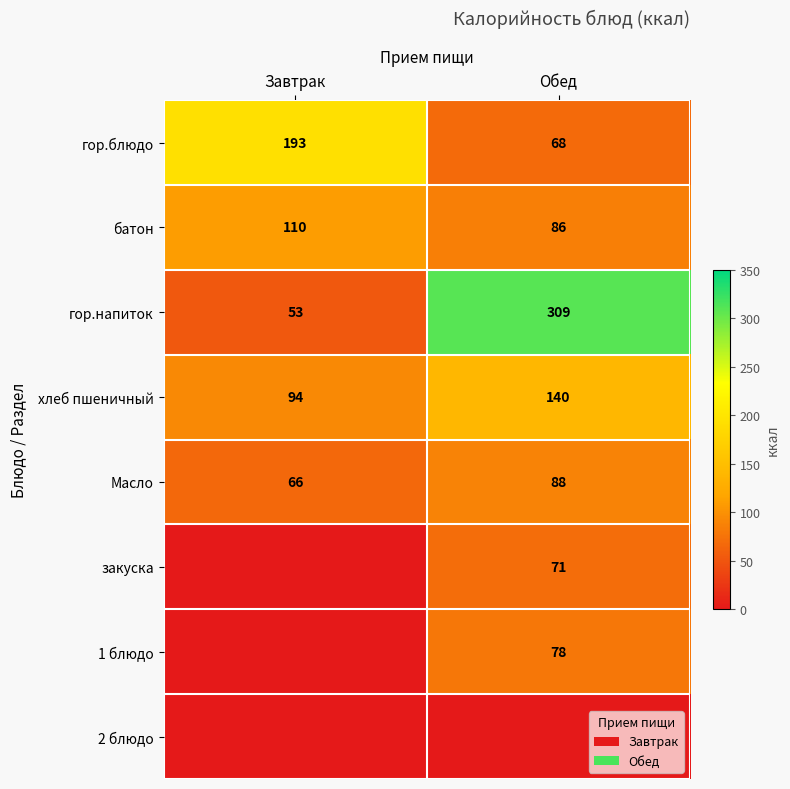

At which label is хлеб пшеничный closest to 117?

Завтрак